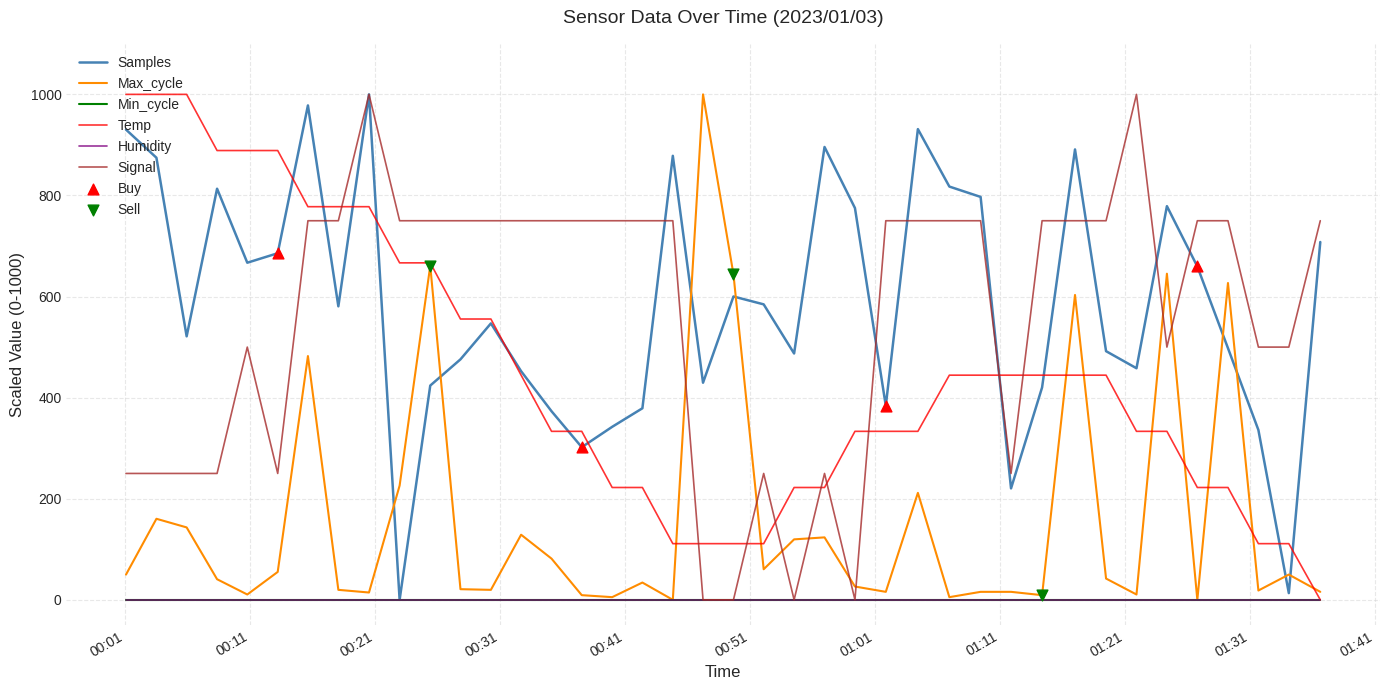

Does the chart have visible grid lines?

Yes